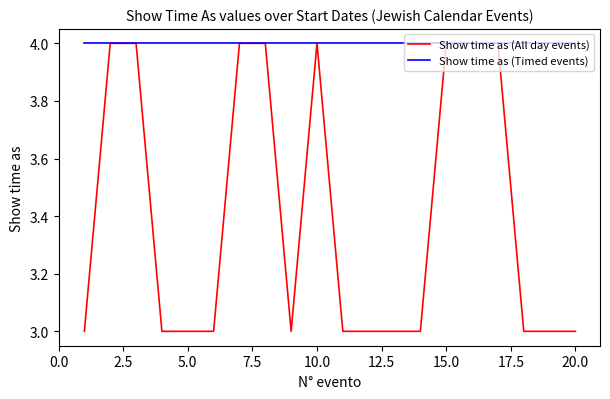

Which series has the largest total across all categories?

Show time as (Timed events)